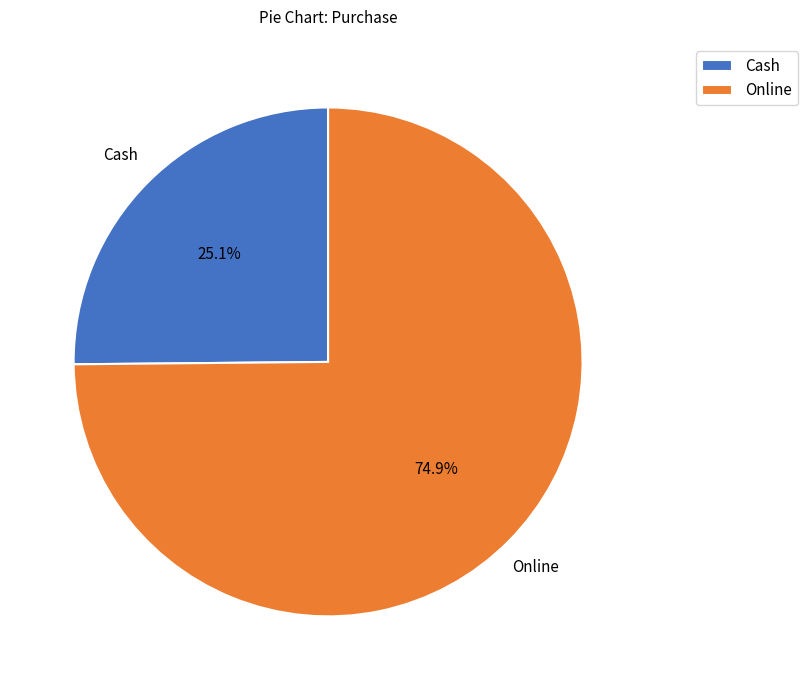

What is the ratio of the value at Online to the value at Cash?

3.0